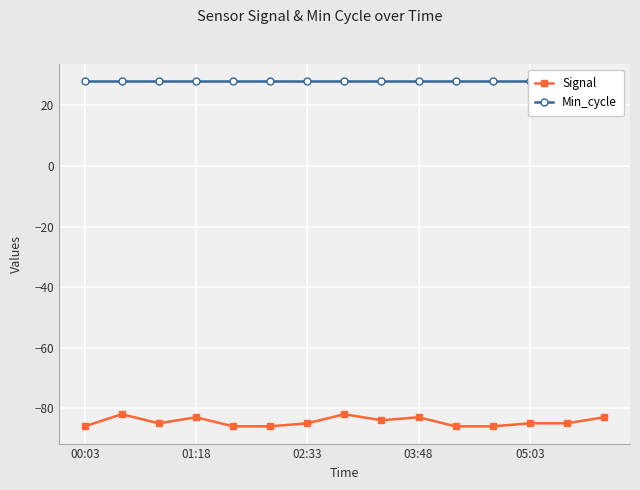

True or false: Signal has a value of -19 at 05:03.

False